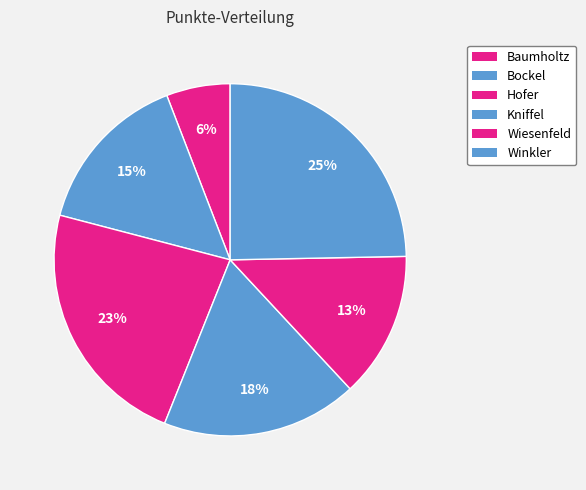

To the nearest percent, what is the difference between the Bockel and Wiesenfeld slice percentages?

2%